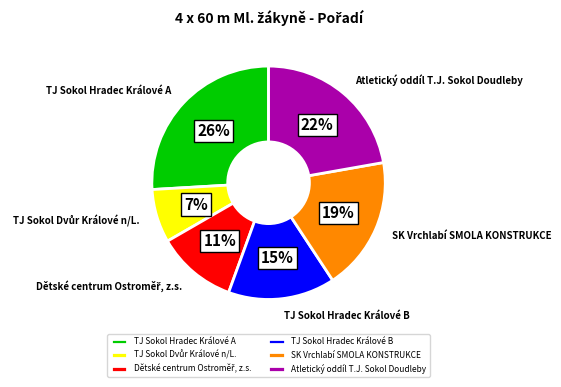

Which slice is the largest?

TJ Sokol Hradec Králové A